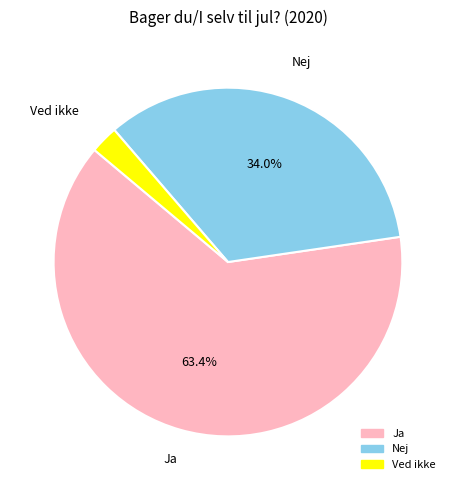

To the nearest percent, what portion does Ved ikke represent?

3%